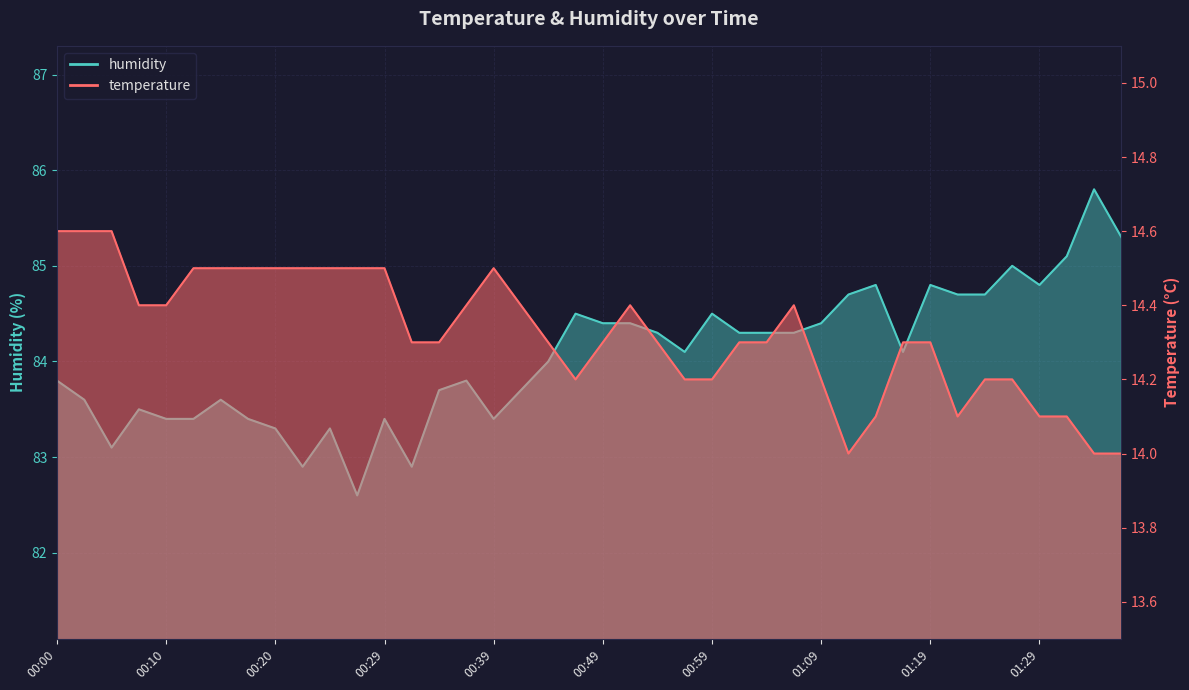

Read the temperature value at 00:25.

14.5